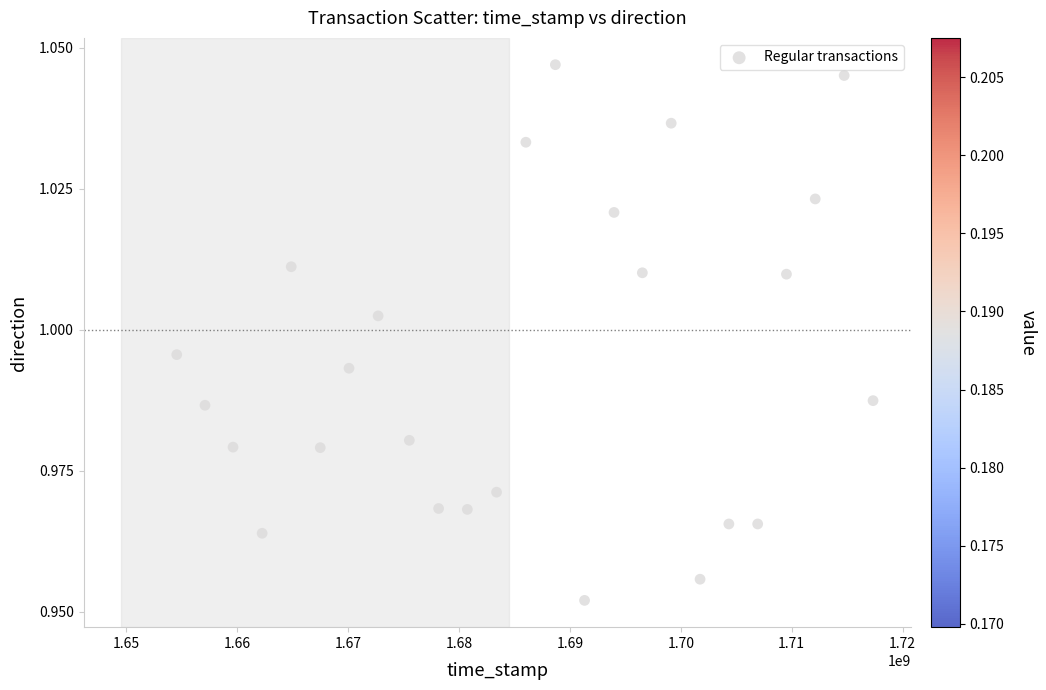

What is the range of X values (max minus min)?

62785734.0